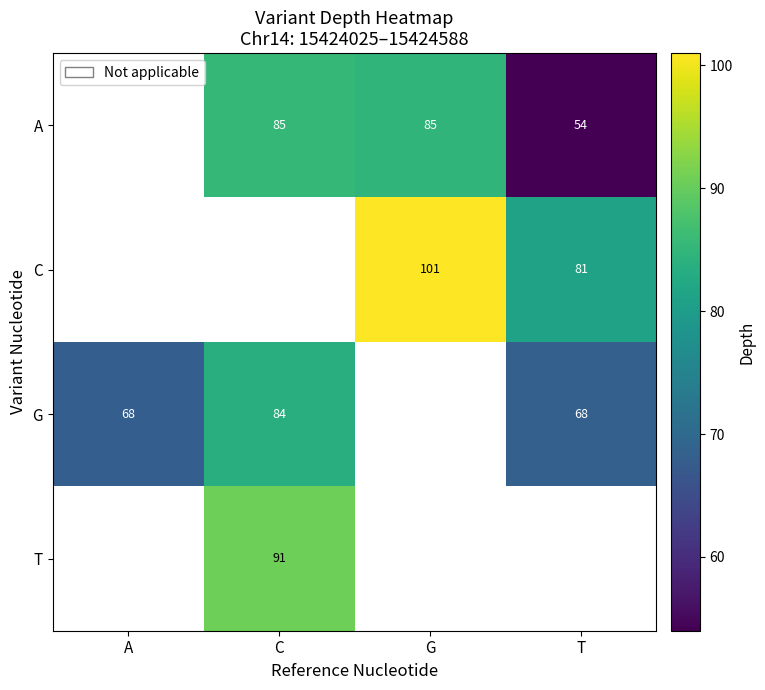

Is the value of C at G greater than the value of A at T?

Yes